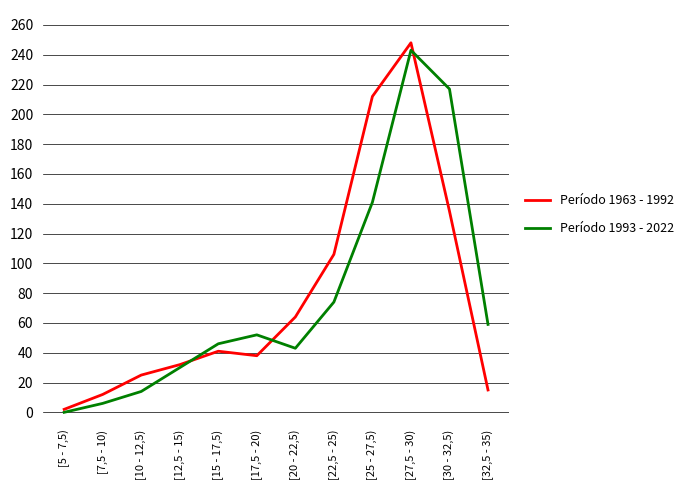

How many interior local peaks does the Período 1993 - 2022 series have?

2